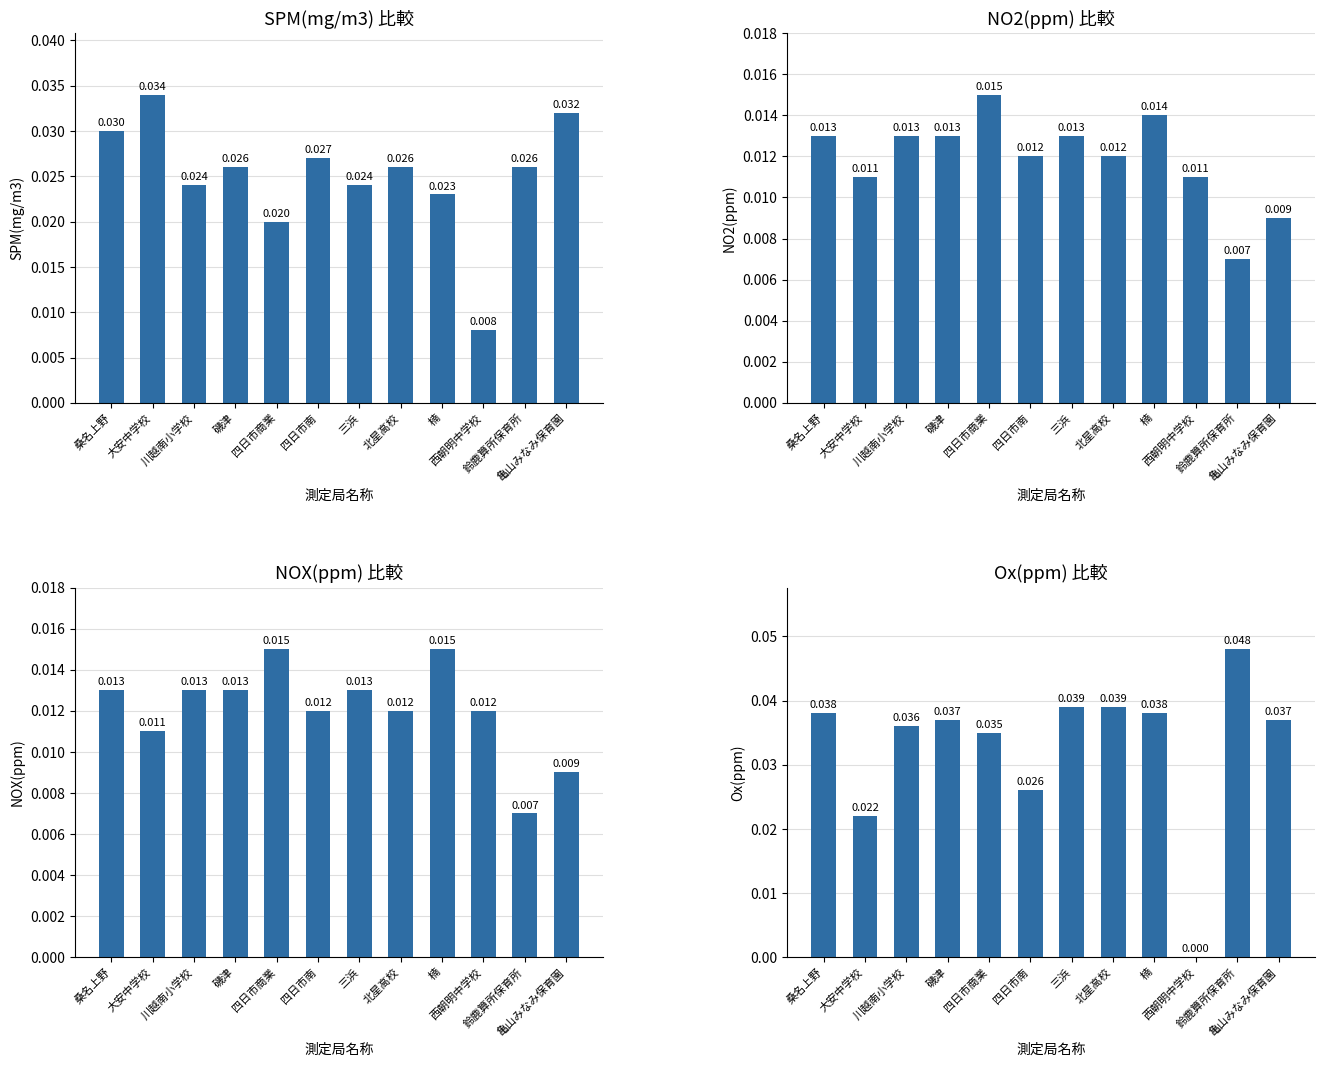

Does the chart contain stacked bars?

No